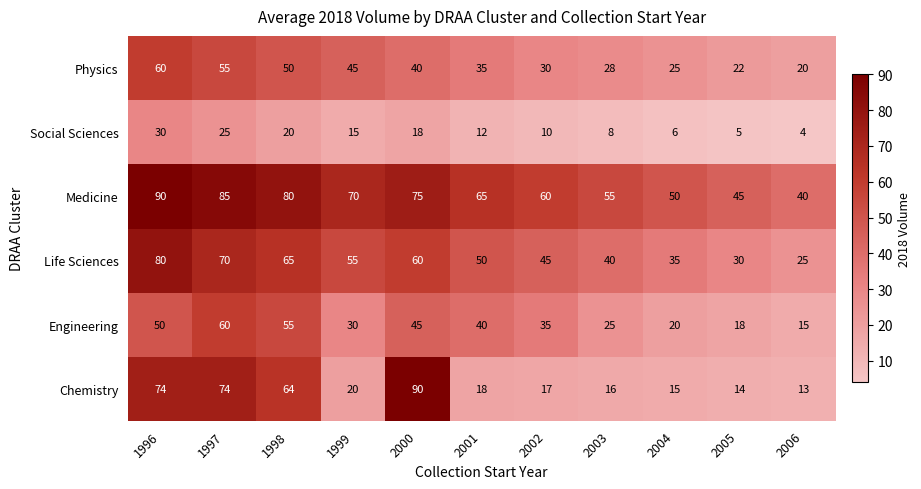

At how many categories does at least one series exceed 48?

9